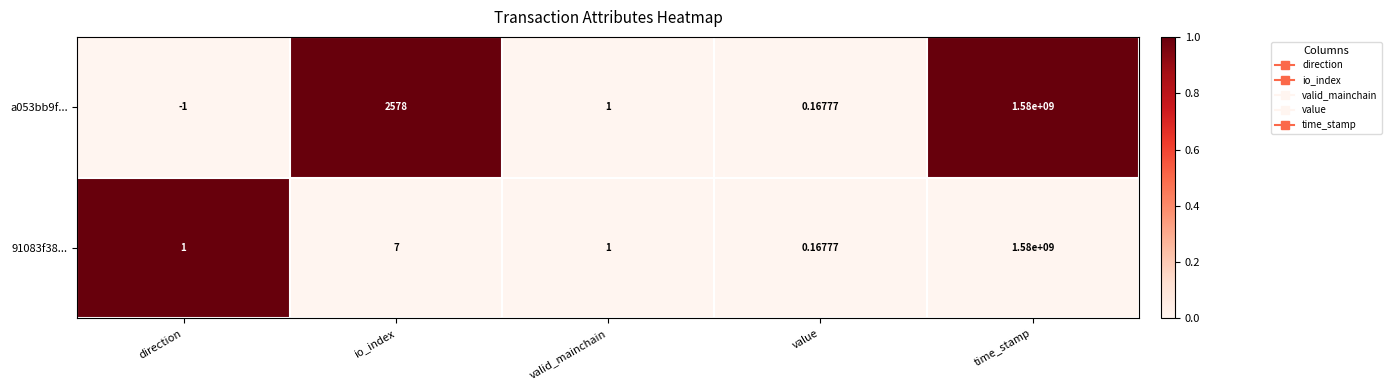

At how many categories does at least one series exceed 0?

5